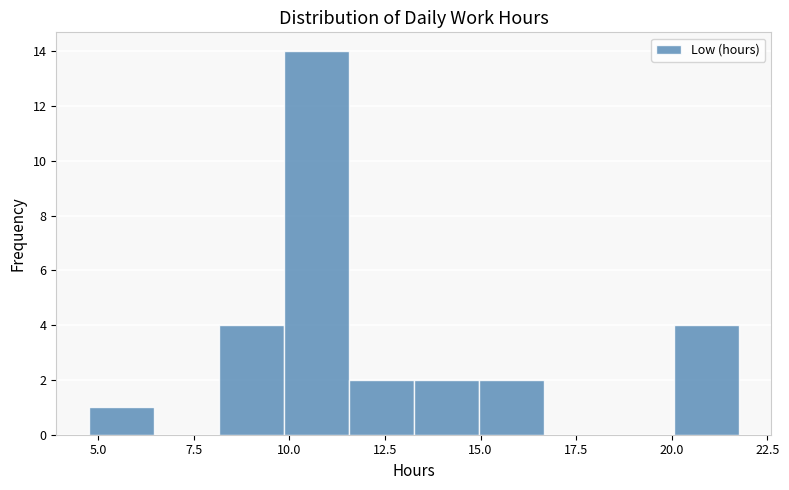

Read against the x-axis, roughly where is the centre of the tallest bar?

10.5